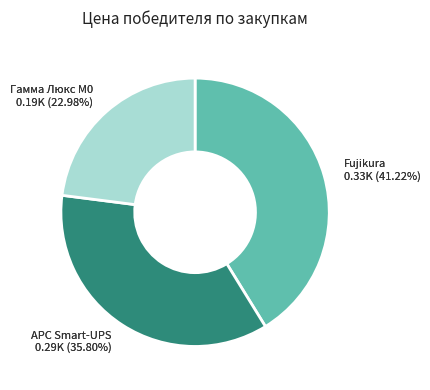

Is there a majority slice in this chart?

No